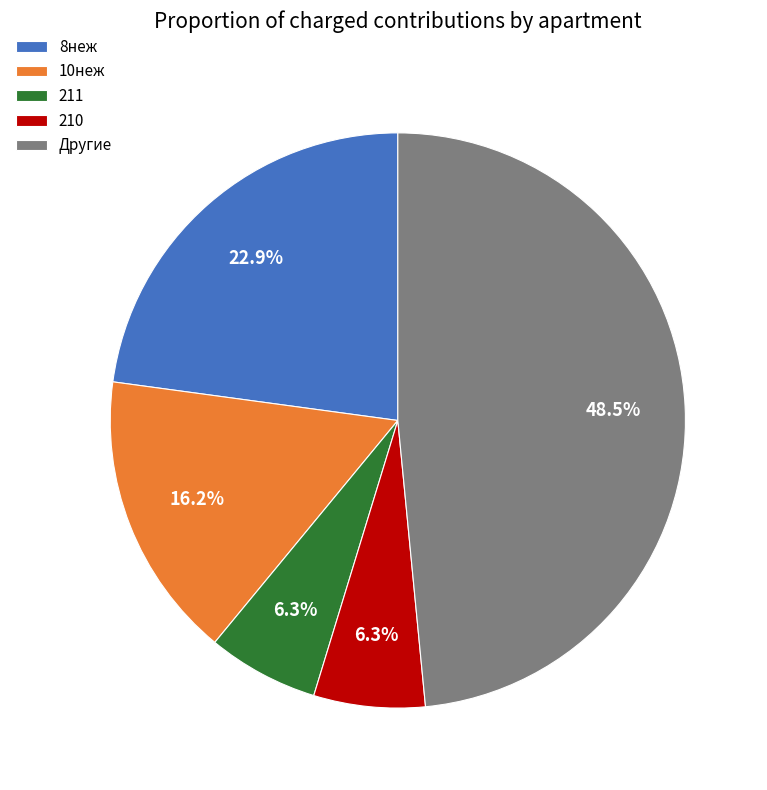

Between Другие and 10неж, which is larger?

Другие